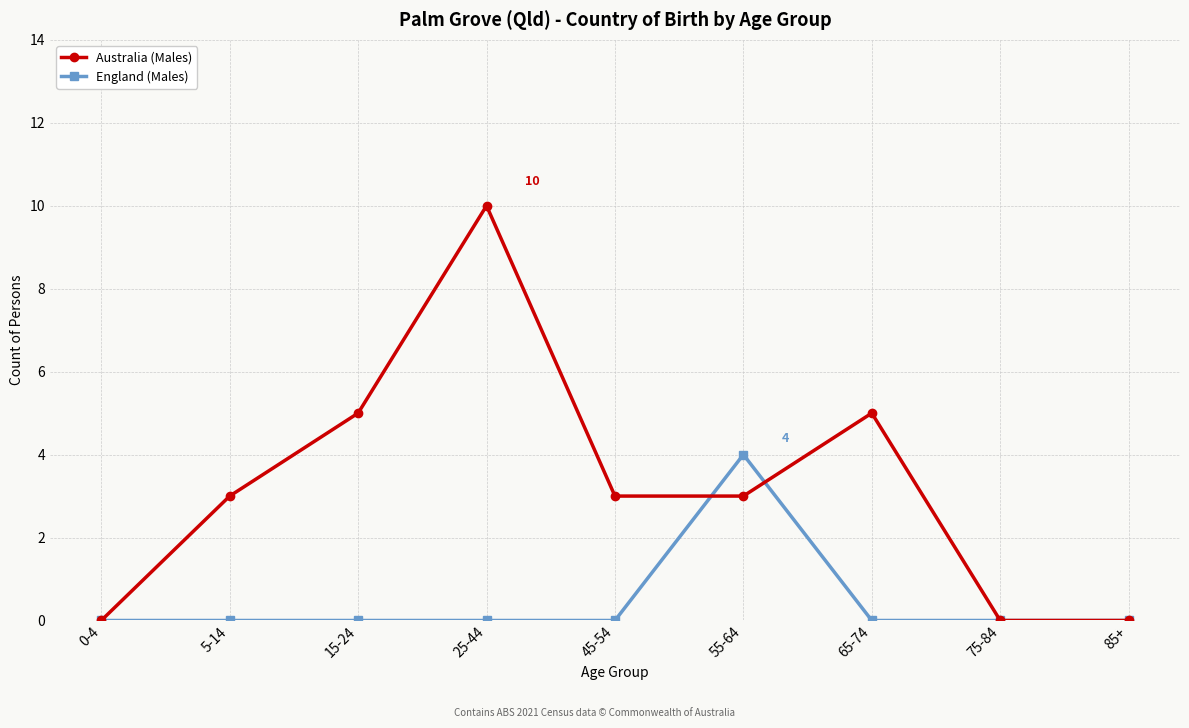

Which series has the widest spread of values?

Australia (Males)